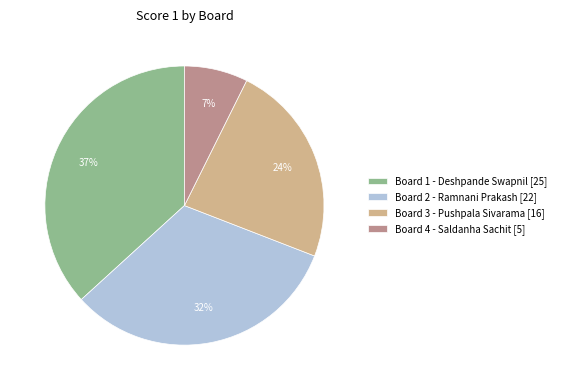

Do Board 4 - Saldanha Sachit and Board 1 - Deshpande Swapnil together represent more than half of the pie?

No